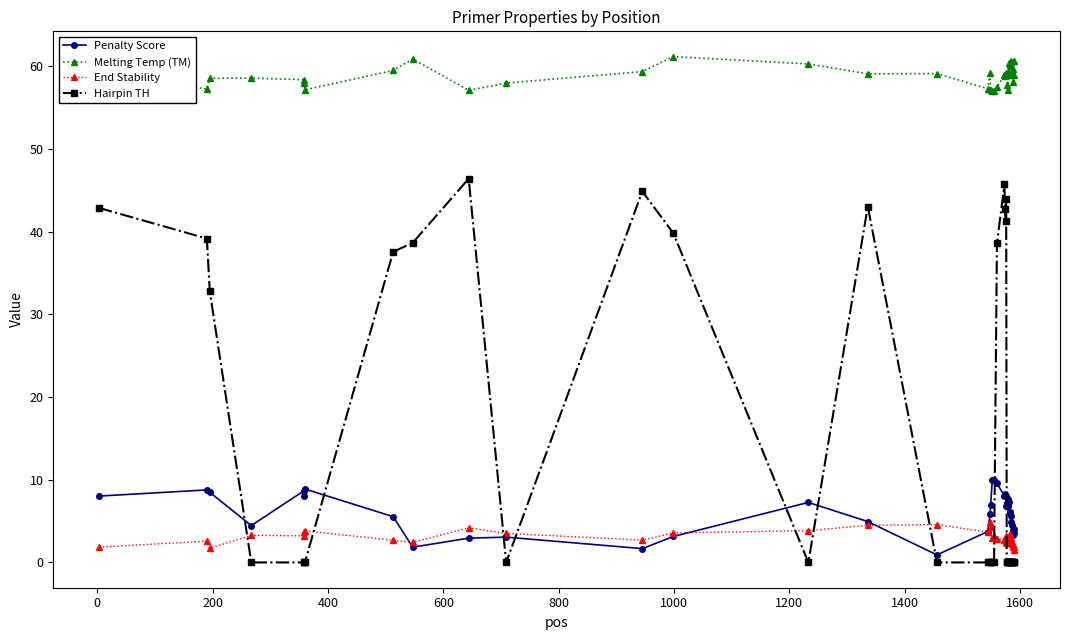

What is the value of the Melting Temp (TM) point at the 5th from the left?

58.4